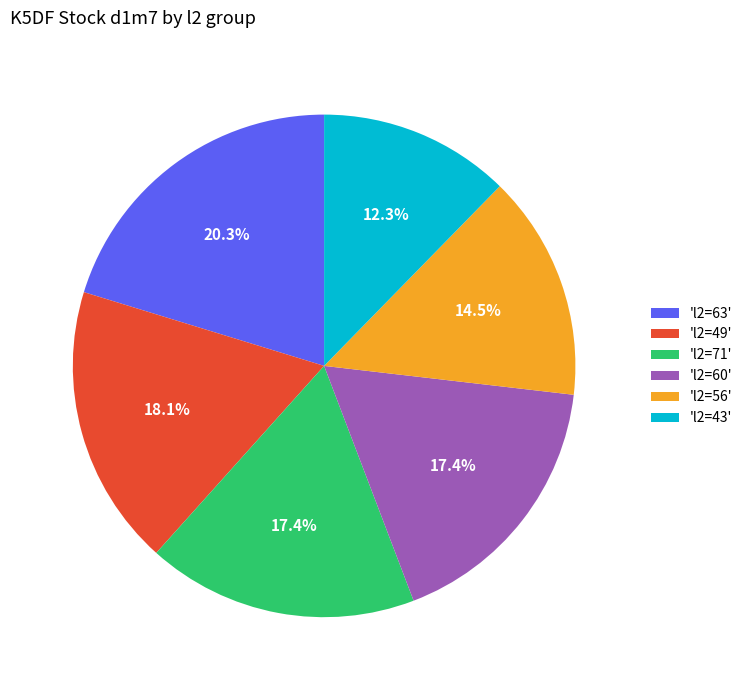

Is there any slice that represents more than half of the pie?

No